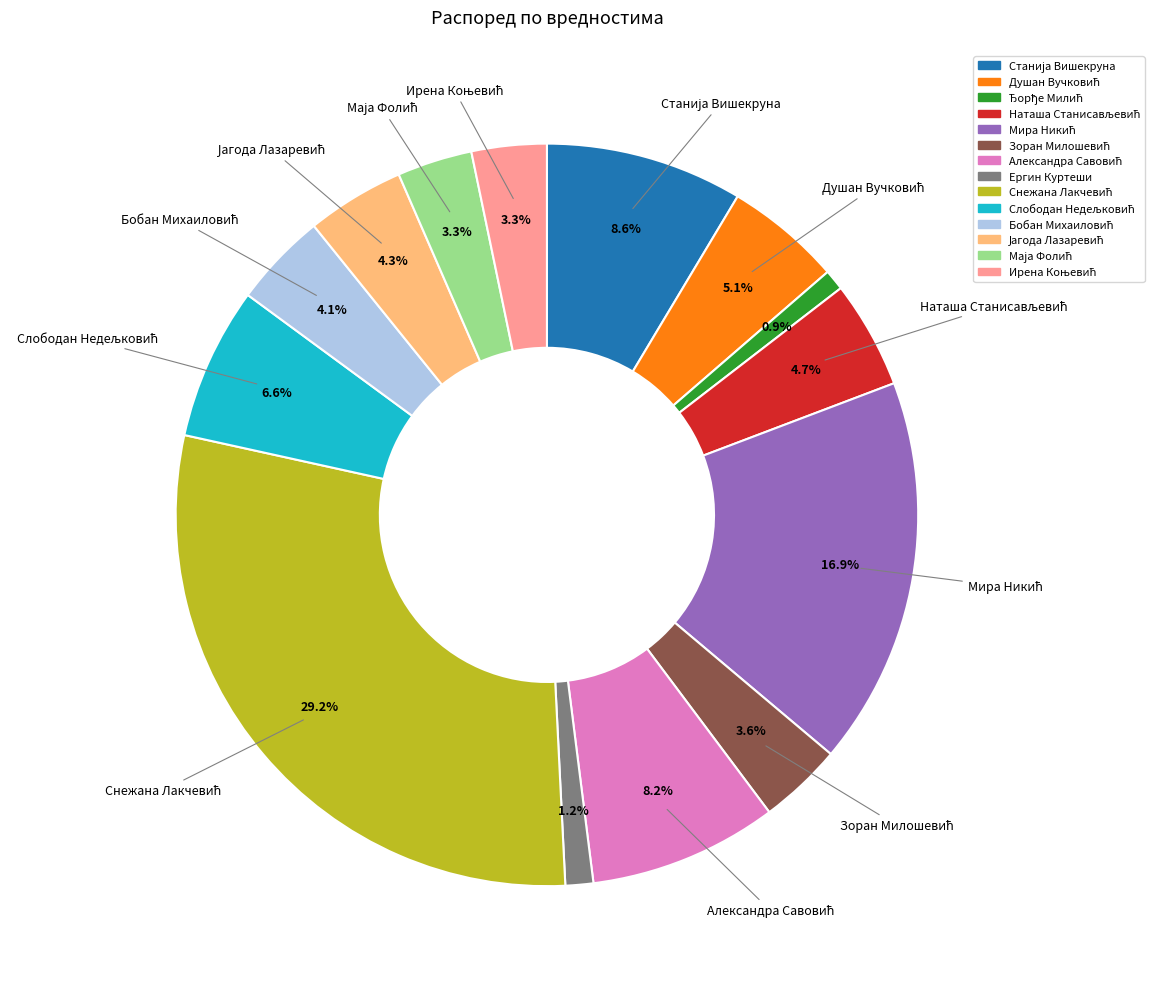

Is there a majority slice in this chart?

No